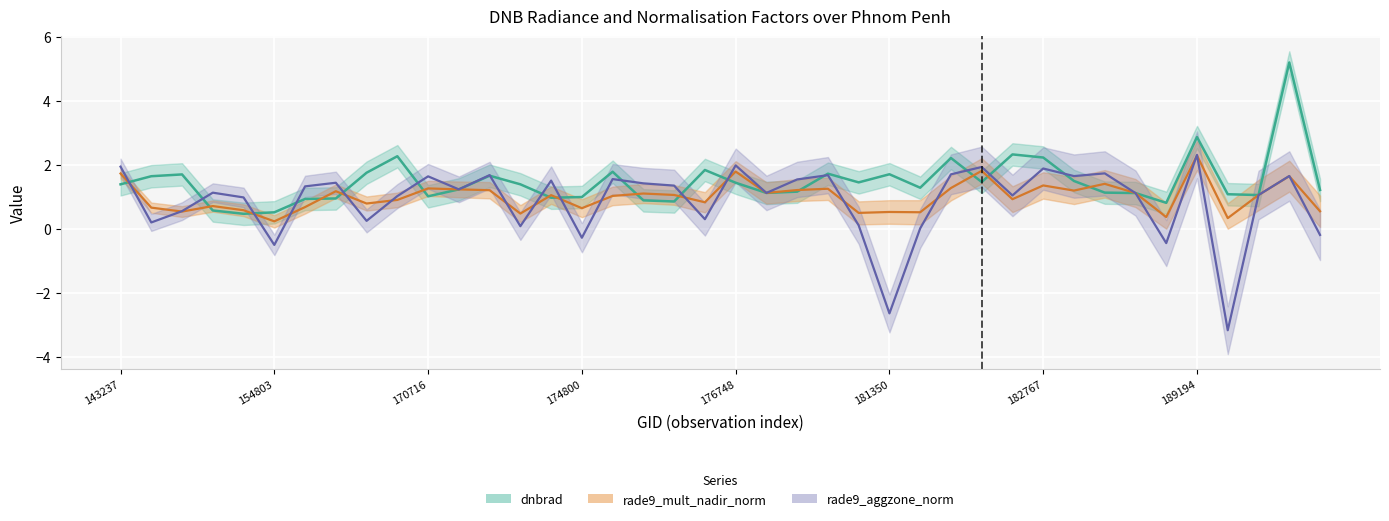

What is the maximum value for rade9_mult_nadir_norm?

2.3